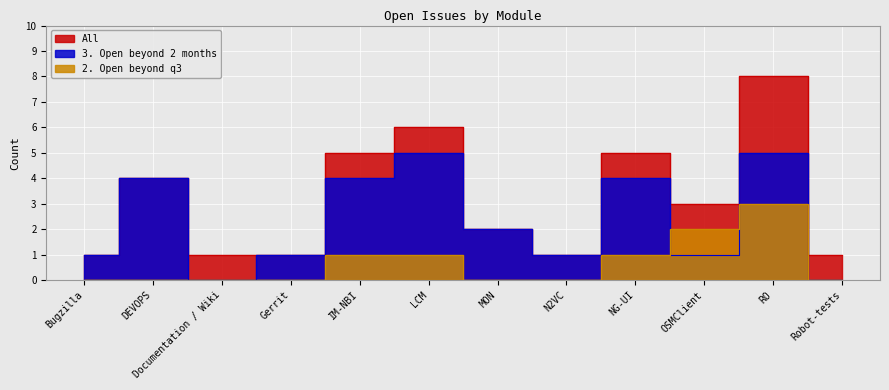

Is it true that 3. Open beyond 2 months equals -3 at Robot-tests?

False